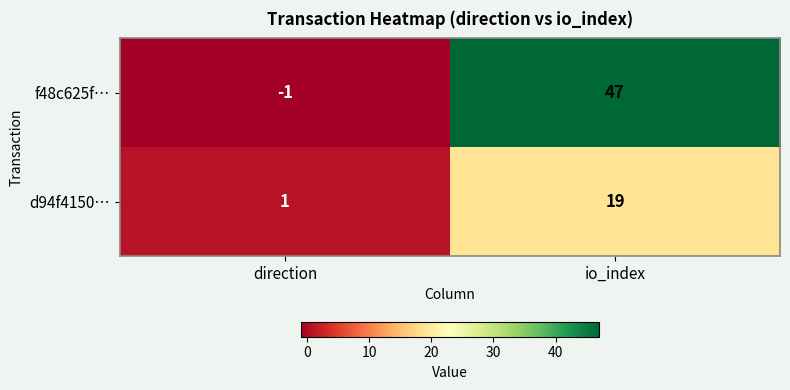

Reading left to right, list all the values displayed in this chart.

f48c625f…: -1	47
d94f4150…: 1	19